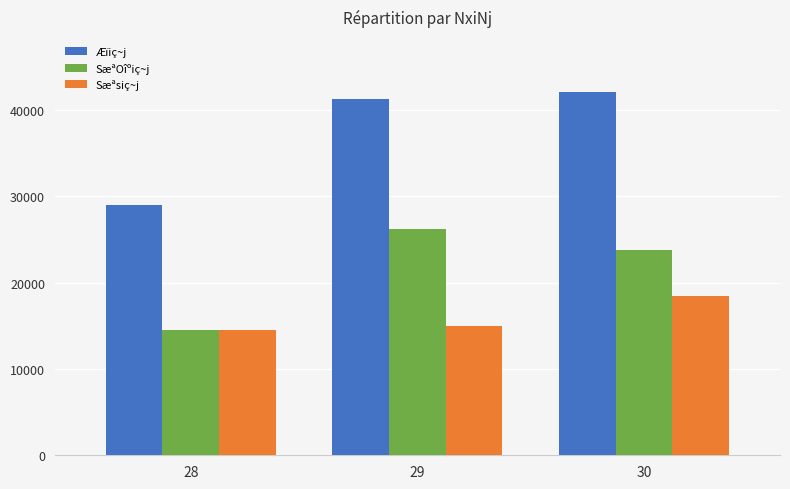

What are all the series names shown in the legend?

Æïiç~j, SæªOîºiç~j, Sæªsiç~j